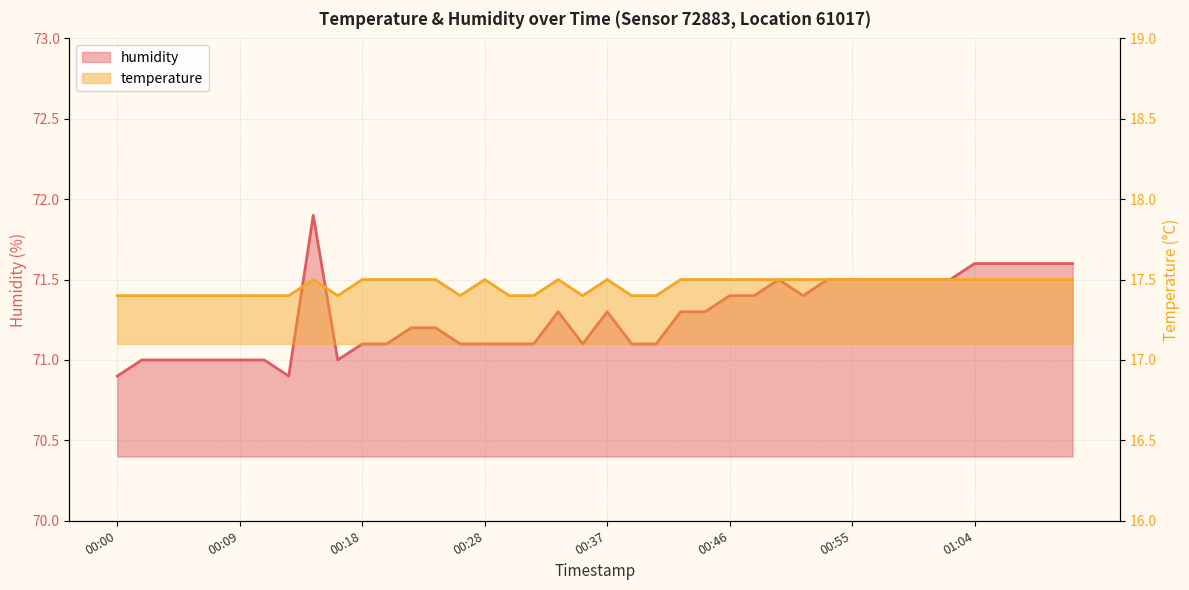

How many data points does each series have?

40